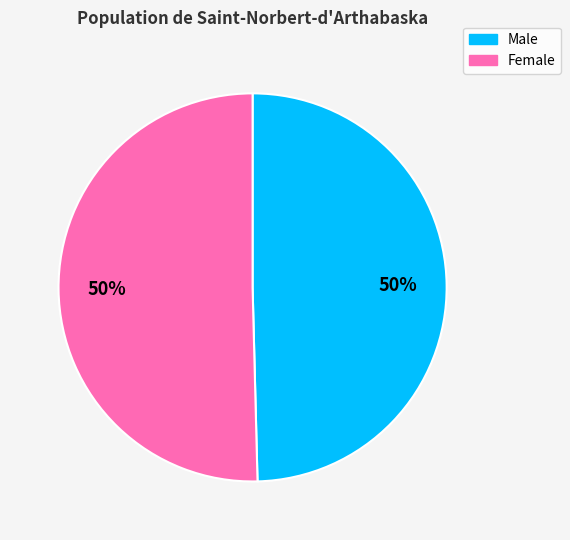

What percentage is the Male slice, to the nearest percent?

50%